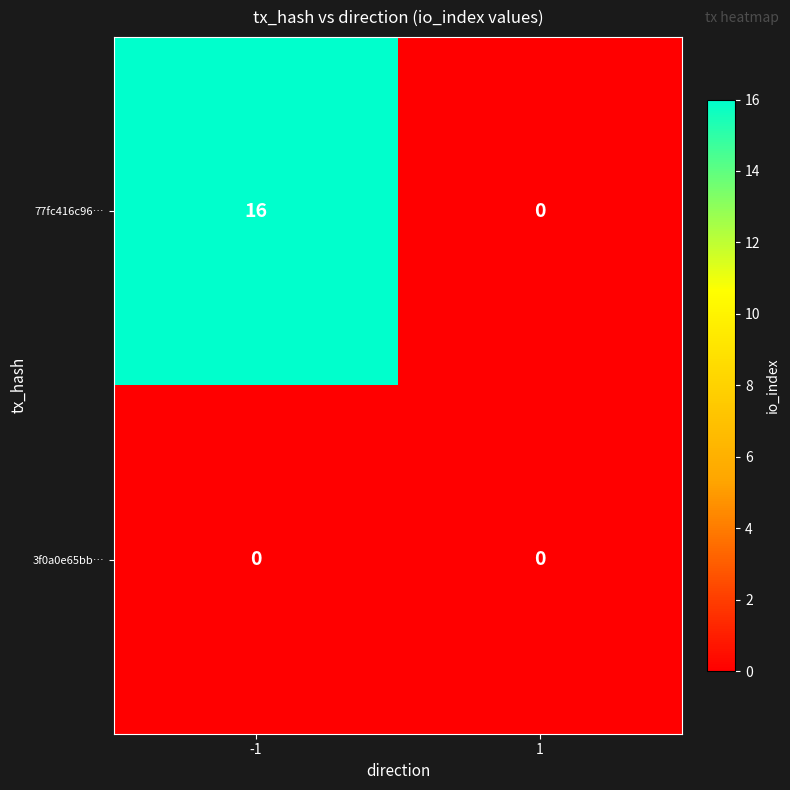

True or false: 77fc416c96… has a value of 0 at 1.

True